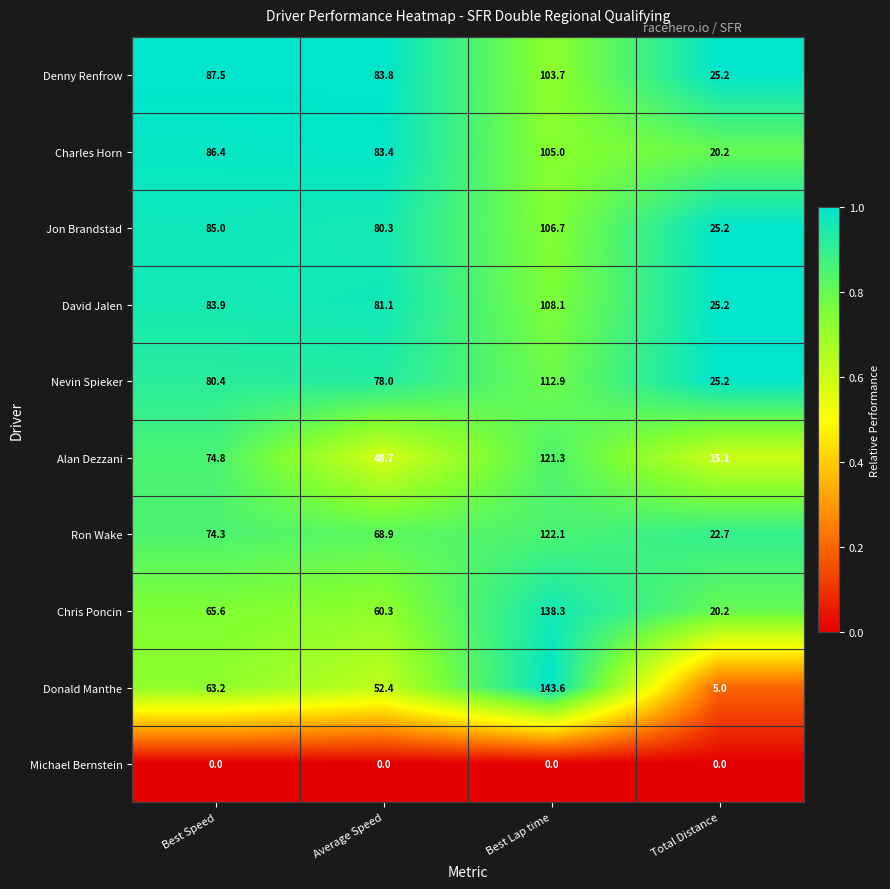

Between Best Speed and Total Distance, which series saw the biggest shift?

Charles Horn